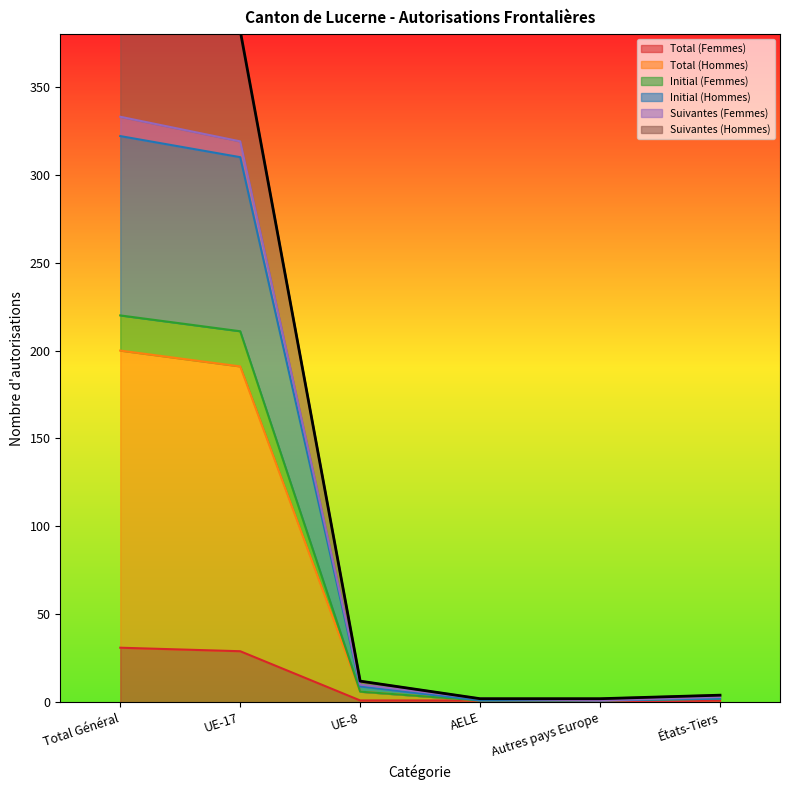

What position from the left is UE-17?

2